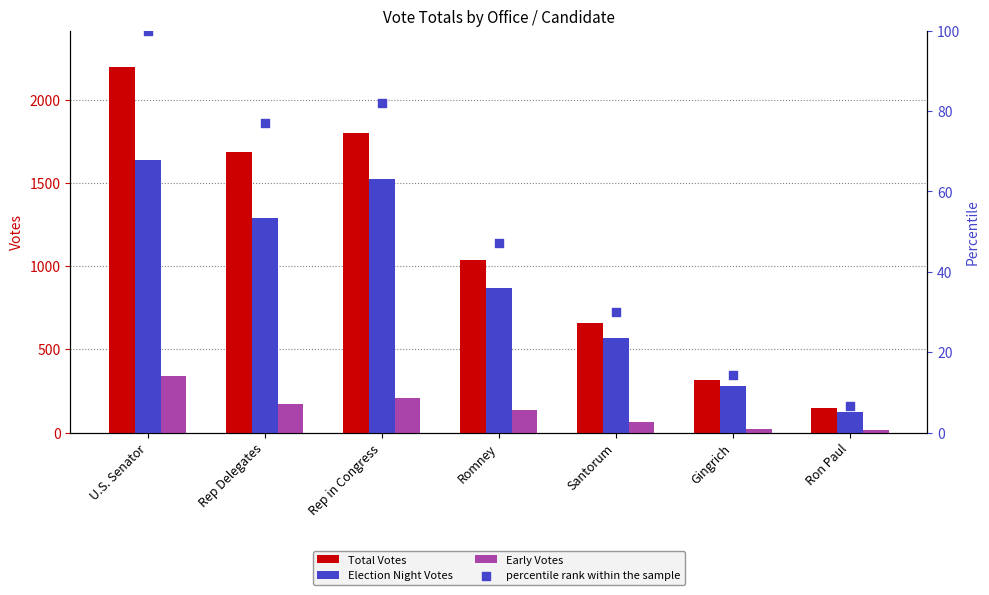

At which category is the sum across all series the highest?

U.S. Senator